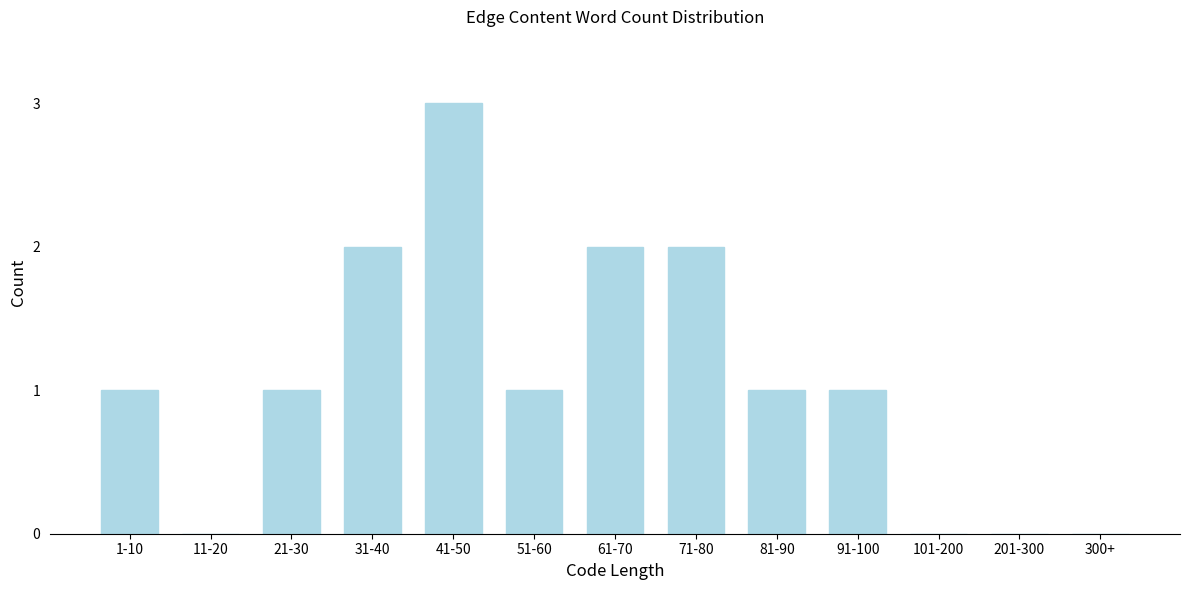

Reading right to left, transcribe all the data shown in this chart.

300+=0	201-300=0	101-200=0	91-100=1	81-90=1	71-80=2	61-70=2	51-60=1	41-50=3	31-40=2	21-30=1	11-20=0	1-10=1